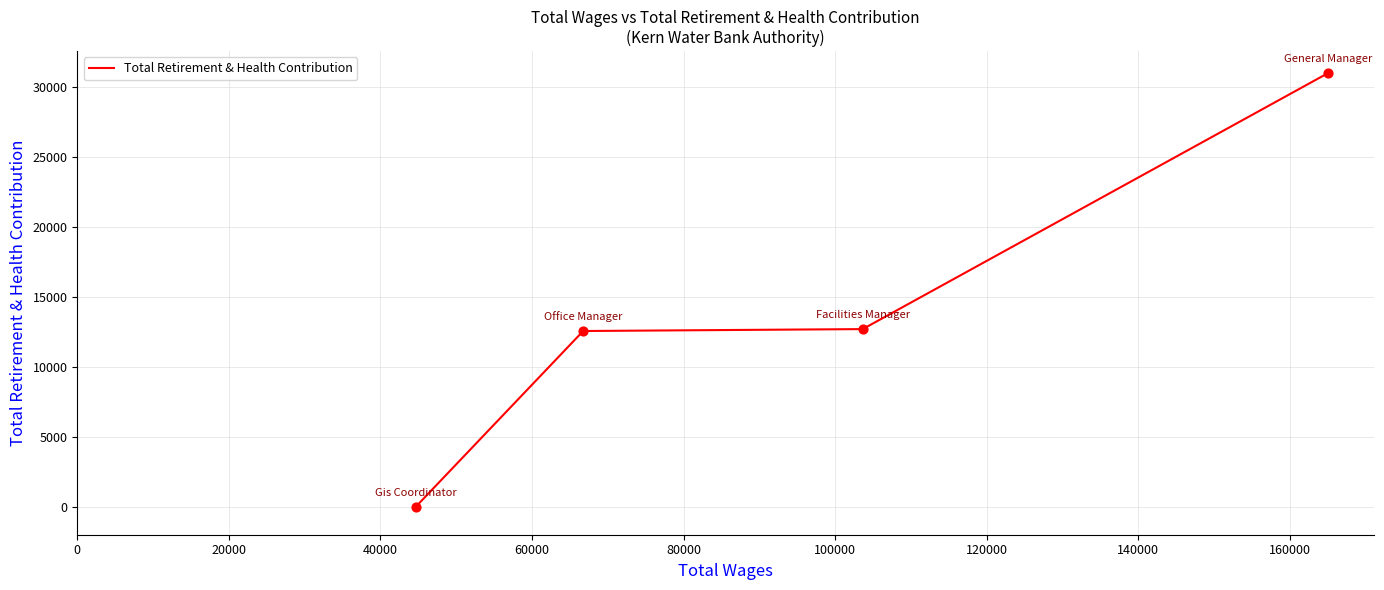

True or false: there are more than 1 points higher than both neighbors.

False